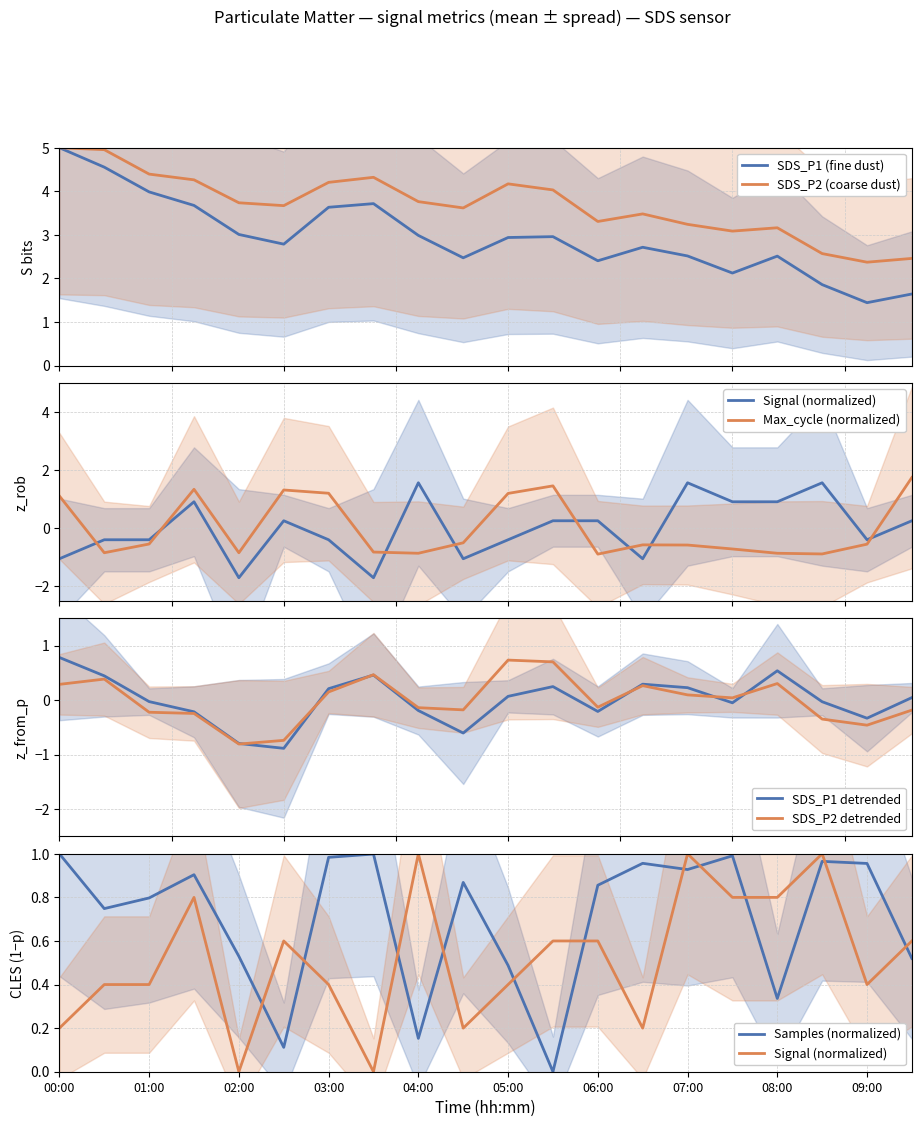

What is the maximum value for SDS_P2 (coarse dust)?

5.0